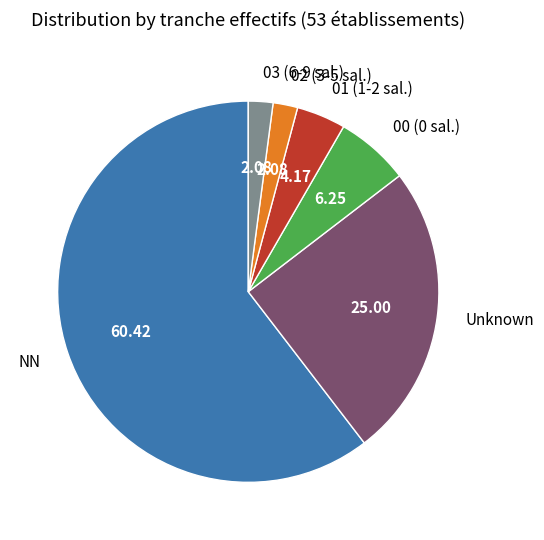

Which has a higher value, 00 (0 sal.) or NN?

NN